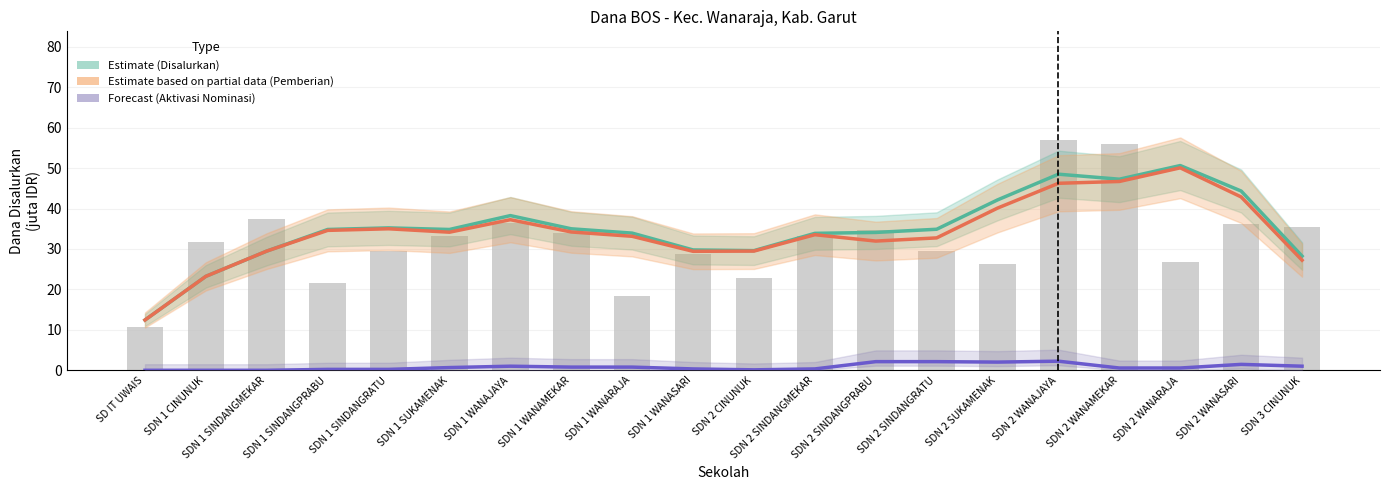

What is the difference between the maximum and minimum values in the Estimate based on partial data (Pemberian) series?

37.6